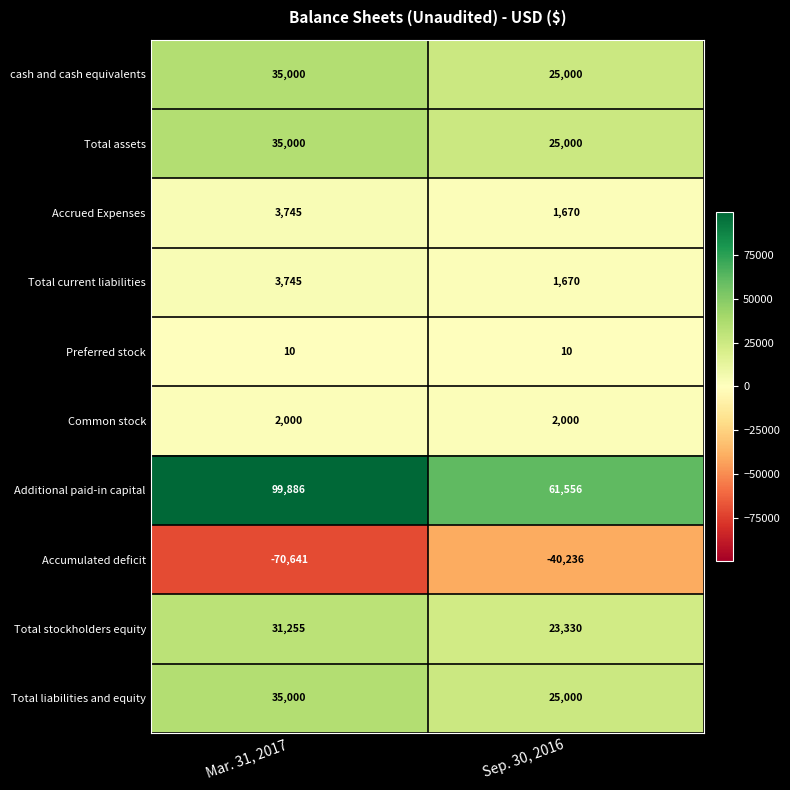

What is the maximum value shown in the chart?

99886